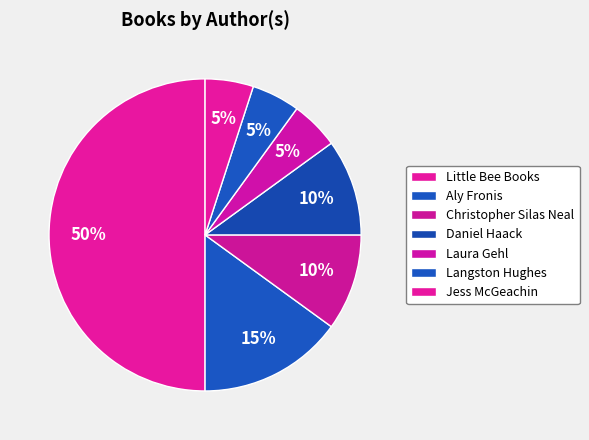

What is the smallest slice in the pie chart?

Laura Gehl